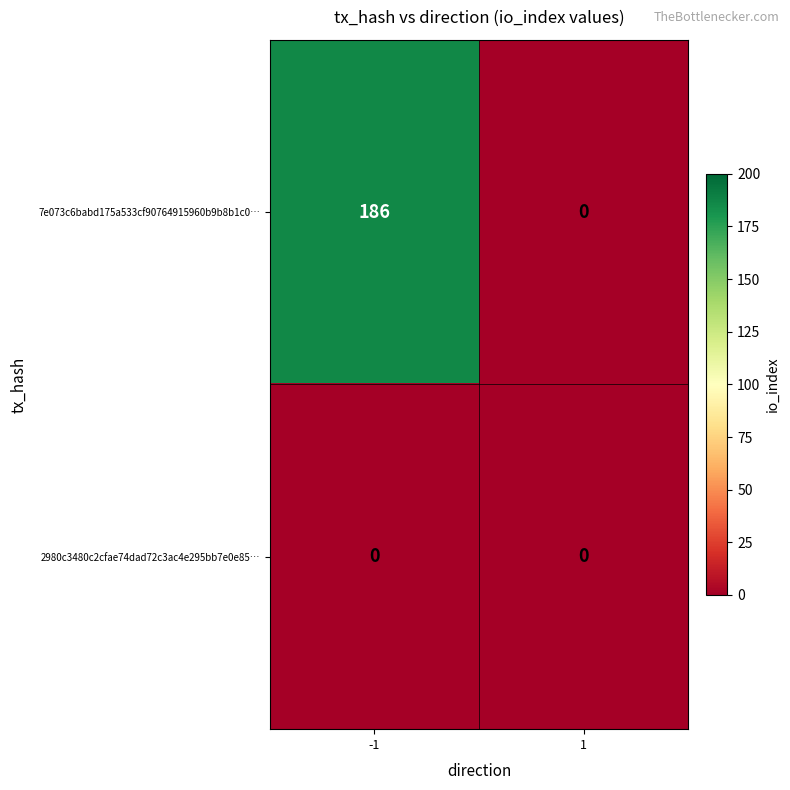

List the series in order of their peak value, lowest first.

2980c3480c2cfae74dad72c3ac4e295bb7e0e85…, 7e073c6babd175a533cf90764915960b9b8b1c0…